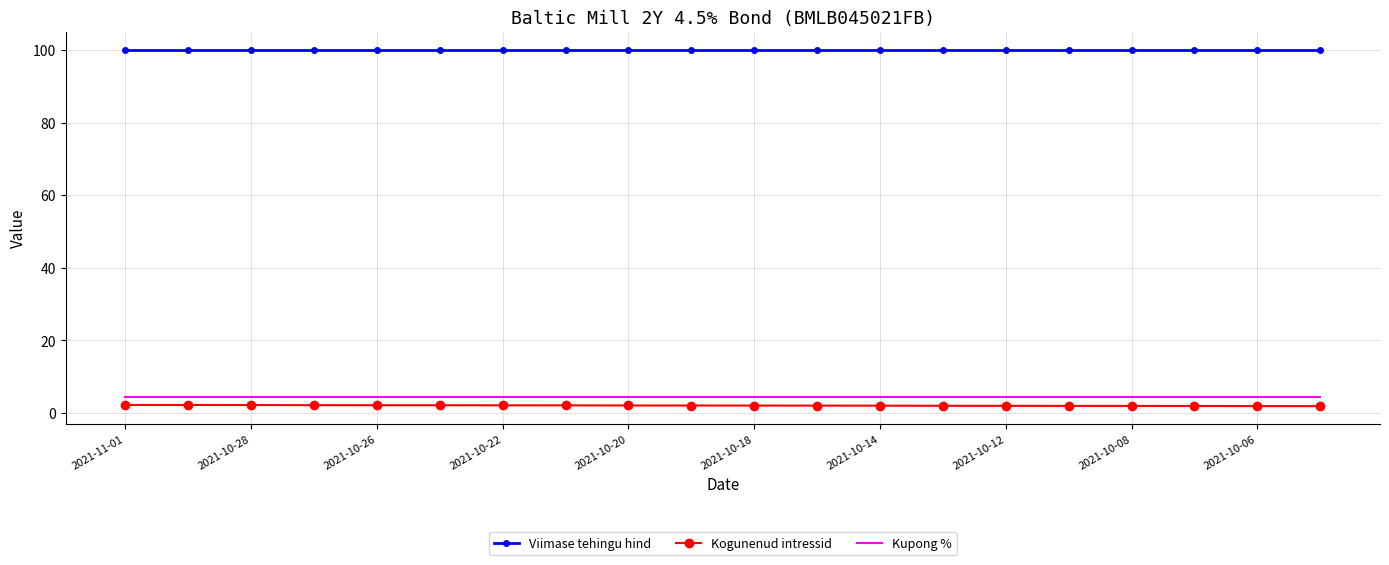

True or false: Kupong % and Kogunenud intressid cross at least once.

False